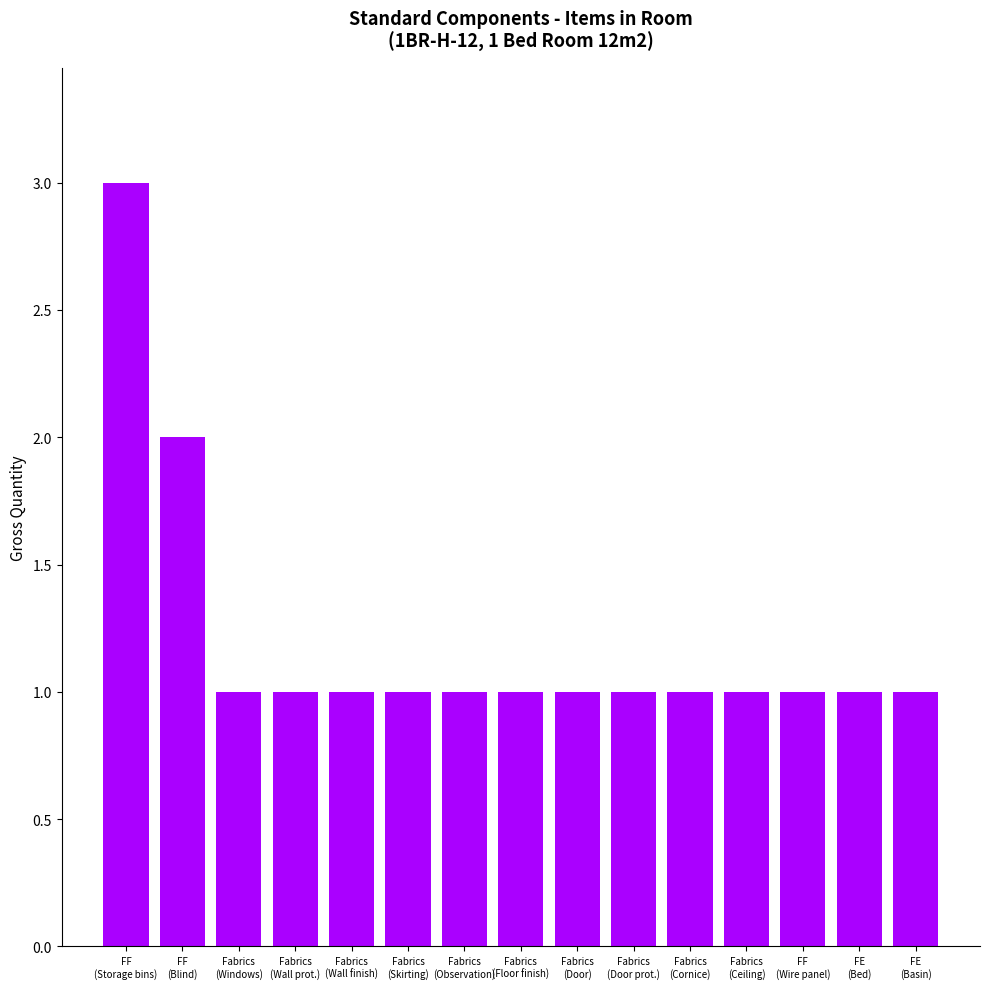

What is the ratio of the value at Fabrics
(Wall prot.) to the value at Fabrics
(Door prot.)?

1.0